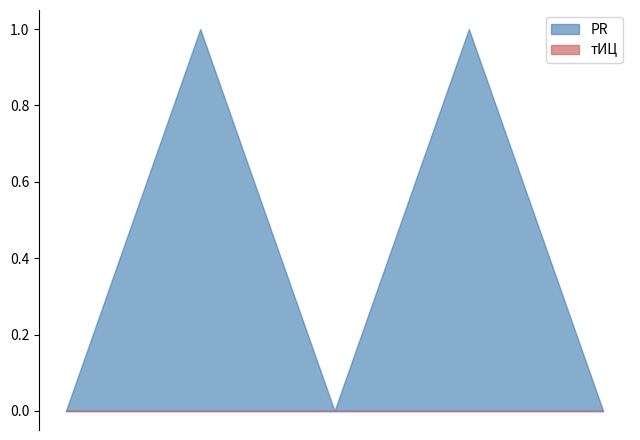

True or false: тИЦ and PR intersect in this chart.

False